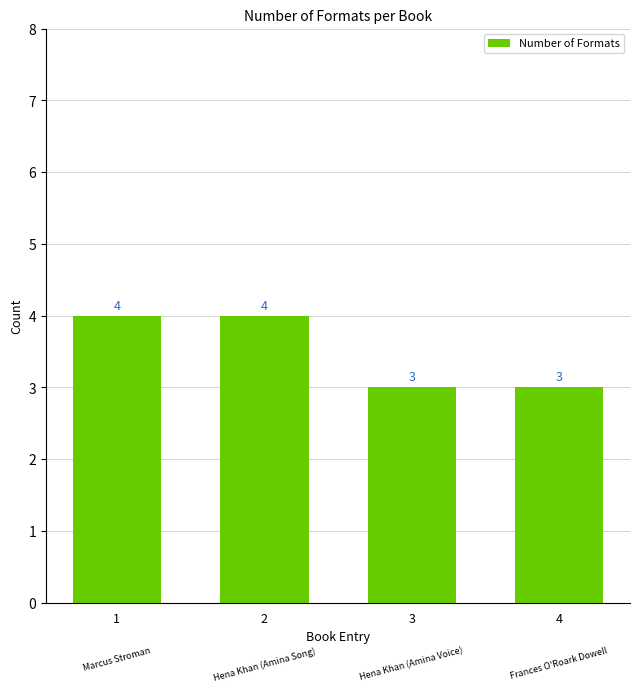

What is the ratio of the value at 1 to the value at 2?

1.0